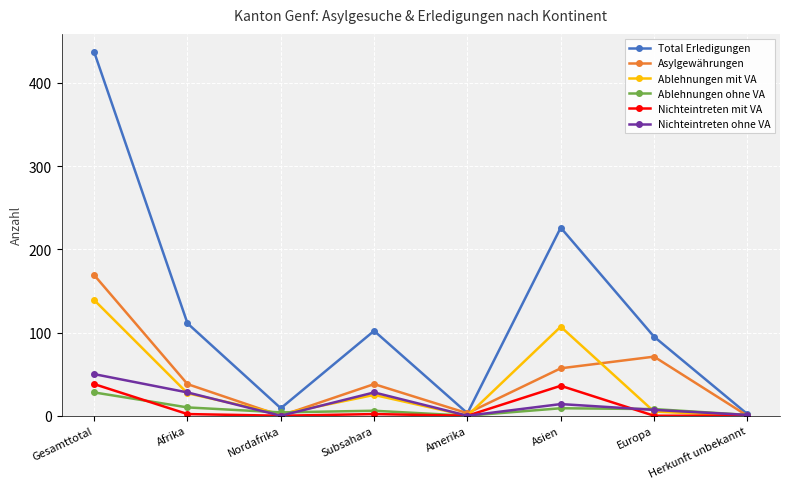

What is the spread (max minus min) of values at Amerika?

3